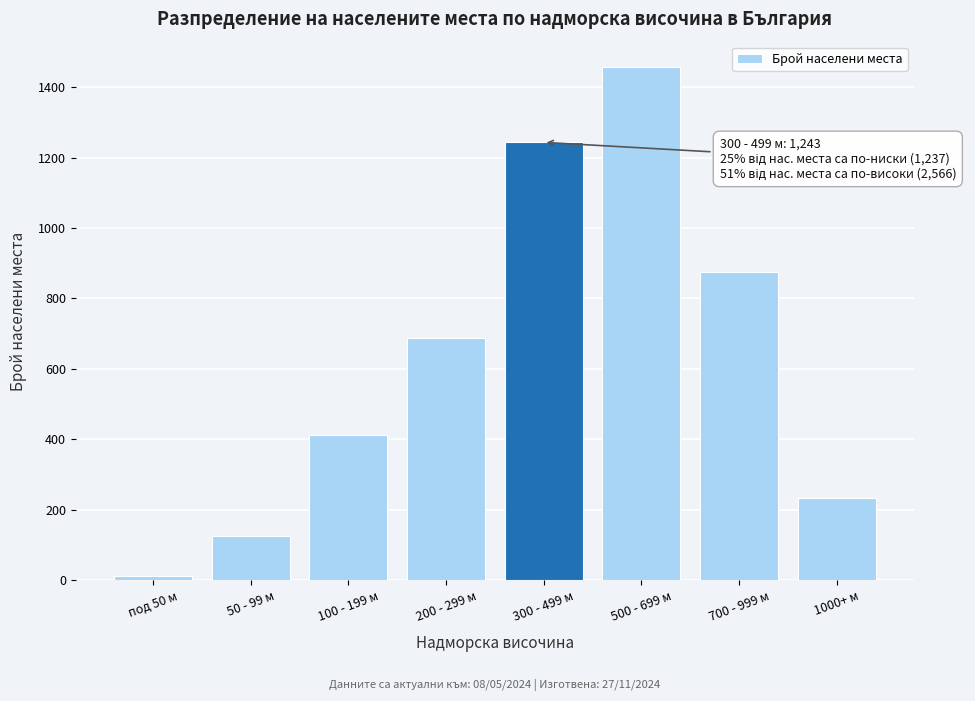

Reading right to left, what are all the values shown in this chart?

234	876	1456	1243	687	412	126	12